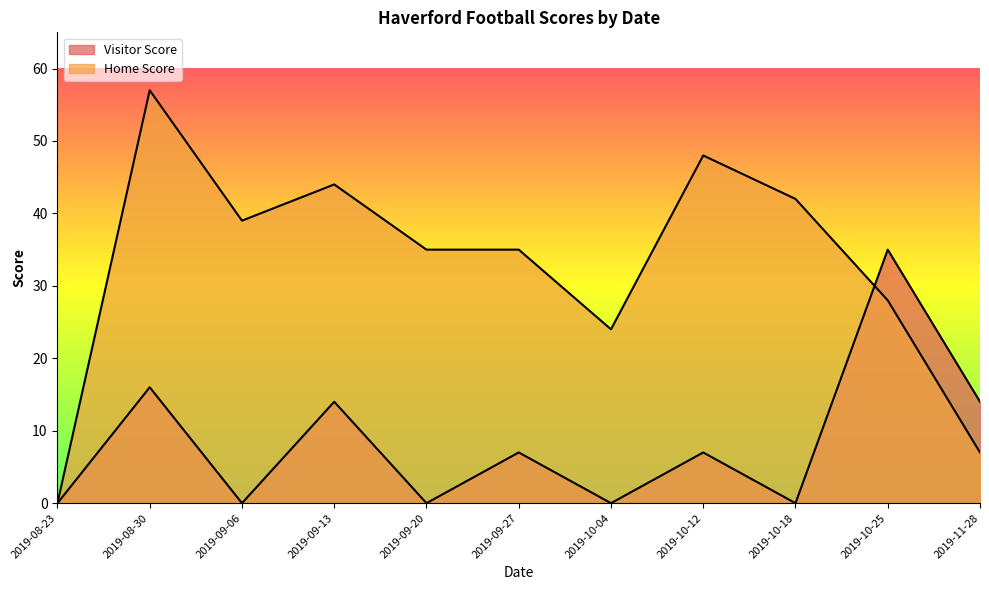

List the series in order of their overall mean, lowest first.

Visitor Score, Home Score